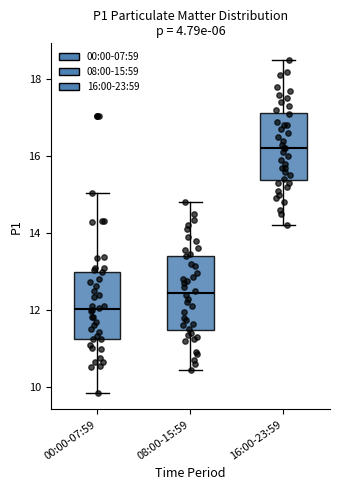

Reading left to right, transcribe this box plot: for each box, give where its median line is, the range the box spans, and where its two whiskers end, as read against the y-axis. The values are not printed on the chart, so give them approximately, as read against the axis.

00:00-07:59: median 12.0, box 11.2 to 13.0, whiskers 9.8 to 15.0
08:00-15:59: median 12.4, box 11.4 to 13.4, whiskers 10.4 to 14.8
16:00-23:59: median 16.2, box 15.4 to 17.2, whiskers 14.2 to 18.6